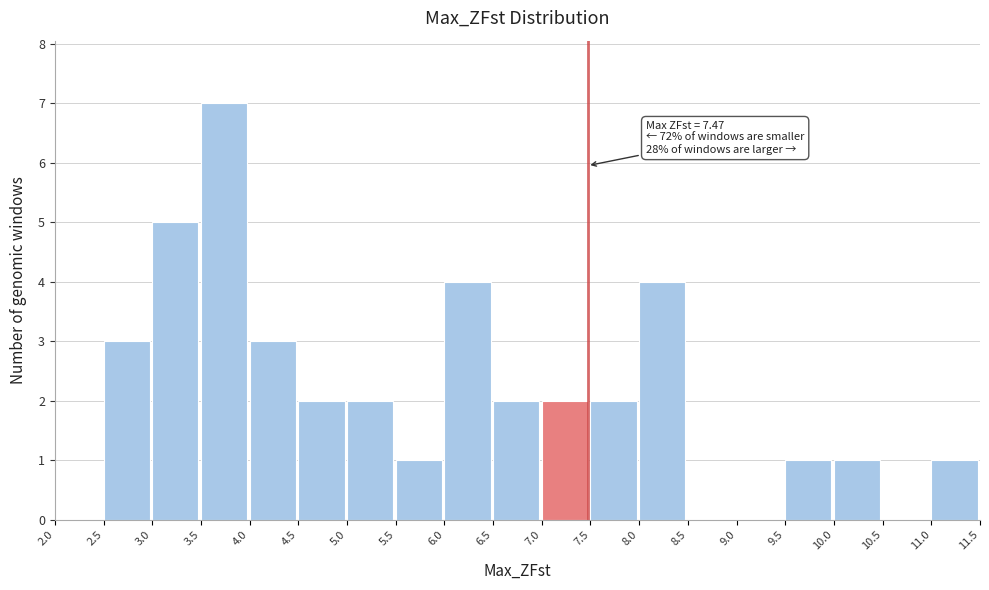

Which range on the x-axis has the tallest bar?

3.5 to 4.0